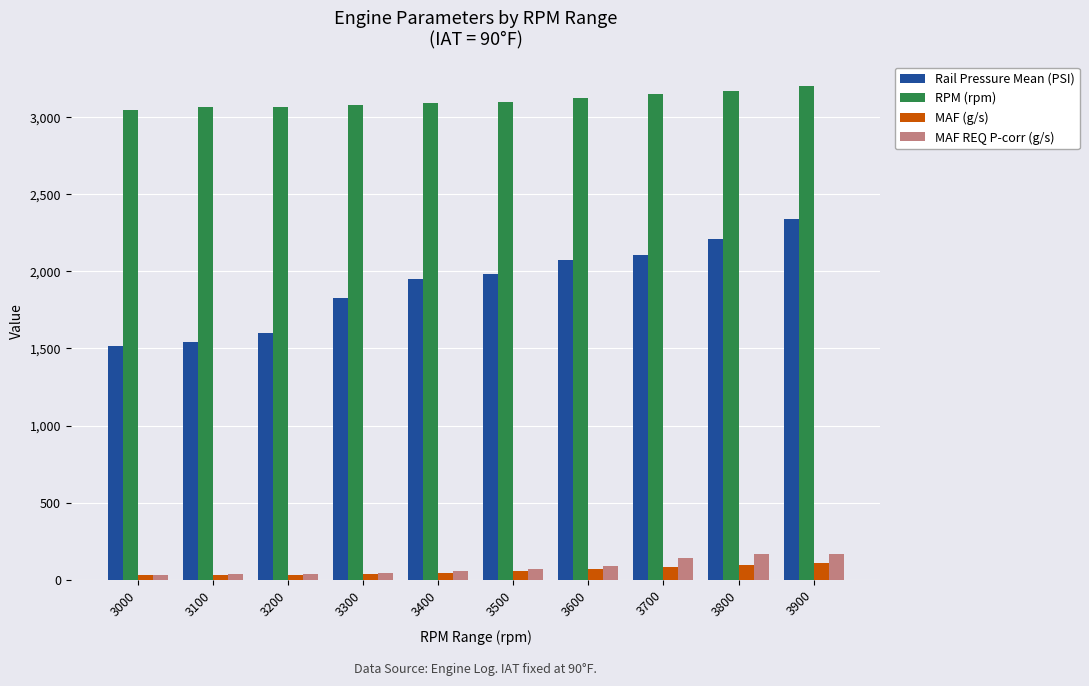

What is the value of the Rail Pressure Mean (PSI) bar at the 3rd from the left?

1601.0